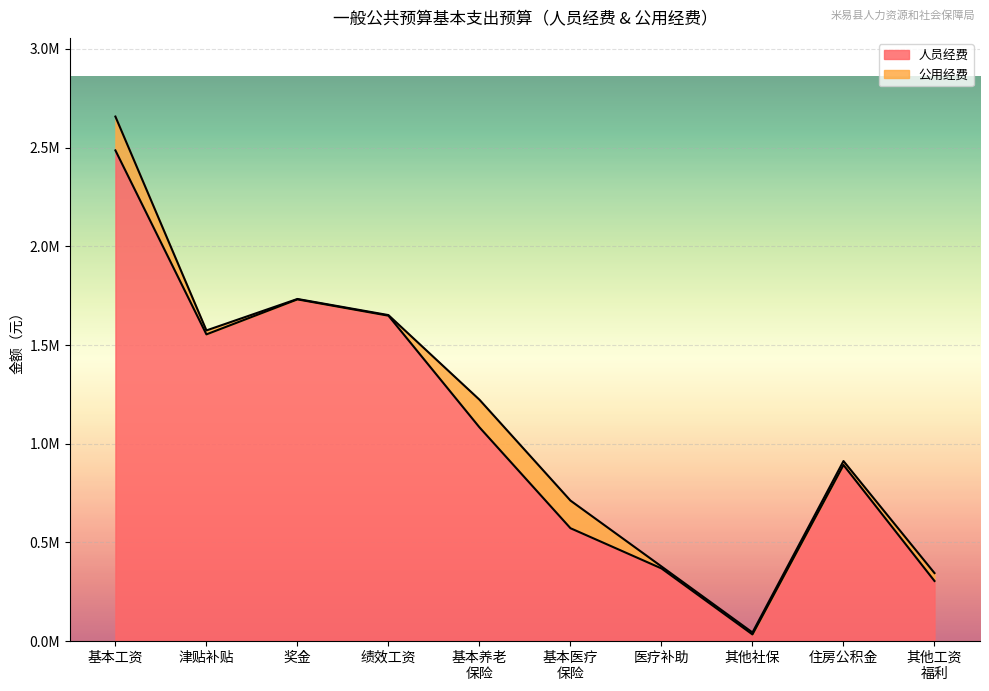

What is the approximate value at 基本医疗
保险?

571907.8